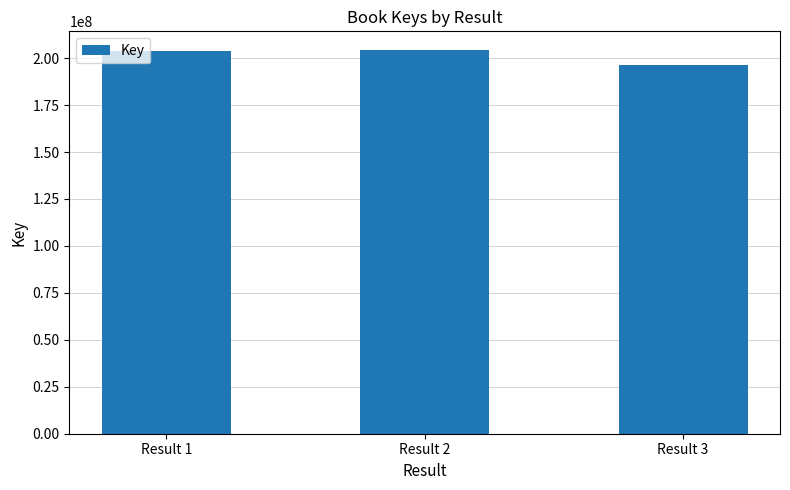

What is the minimum value shown in the chart?

196111386